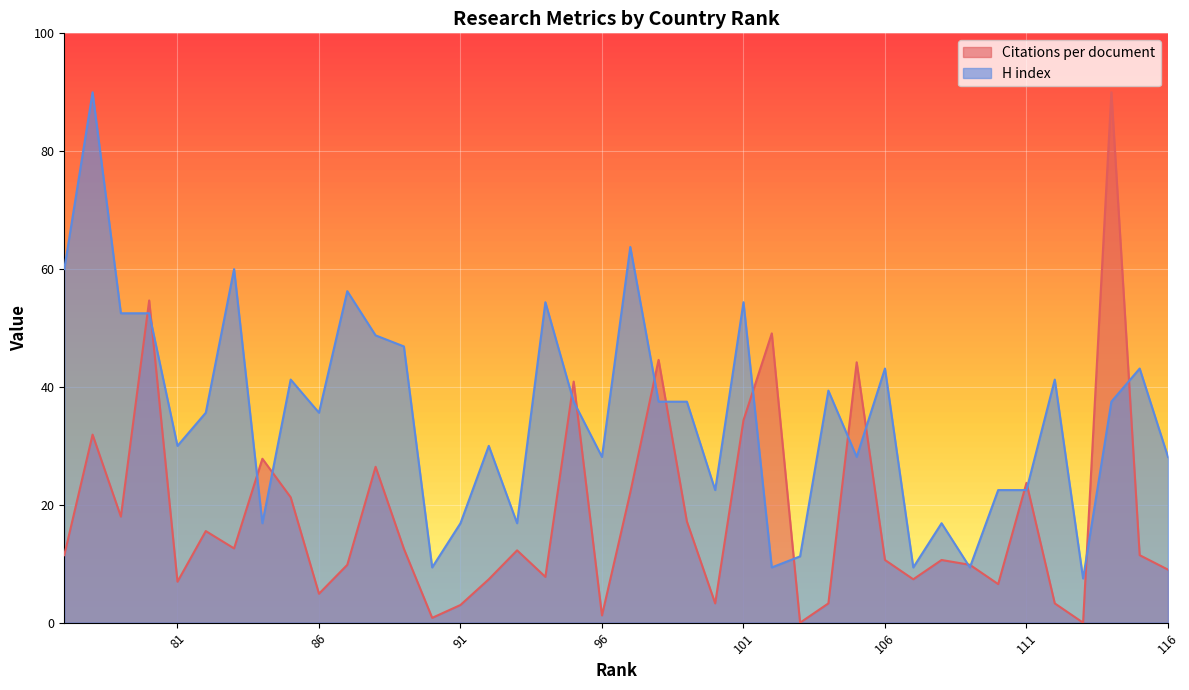

What is the total value across all series at 98?

82.1